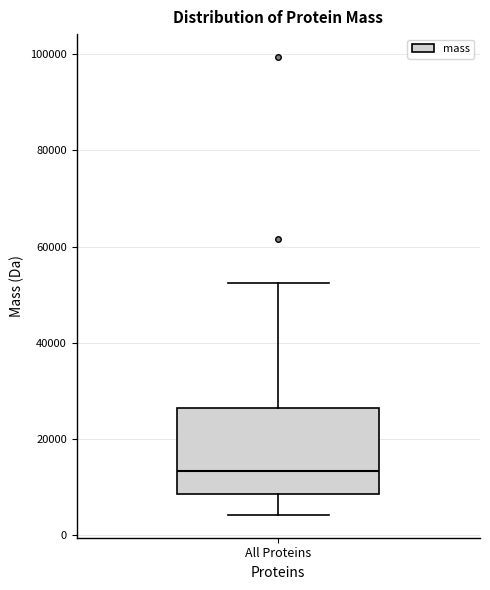

Transcribe this box plot: give where the median line is, the range the box spans, and where the two whiskers end, as read against the y-axis. The values are not printed on the chart, so give them approximately, as read against the axis.

median 14000, box 8000 to 26000, whiskers 4000 to 52000